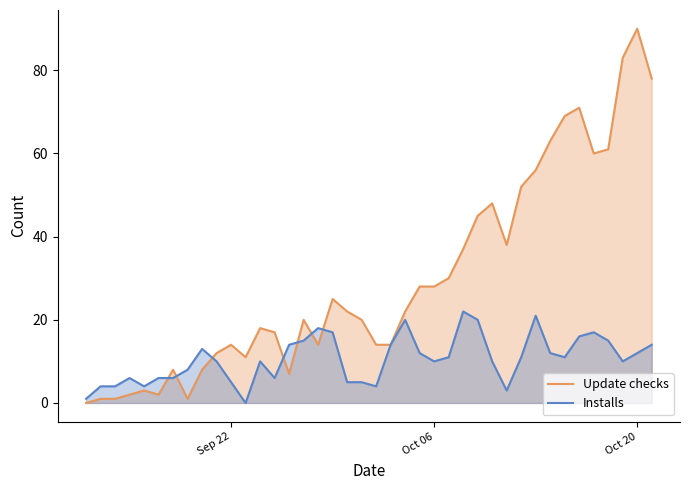

At how many categories does at least one series exceed 42?

12